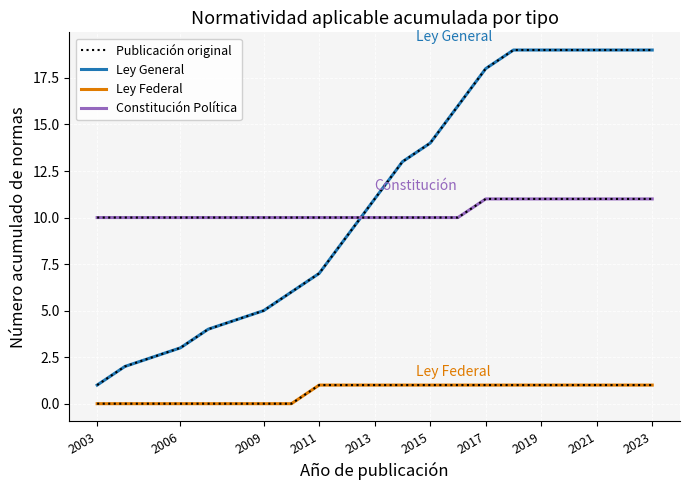

True or false: Ley Federal and Constitución Política cross at least once.

False